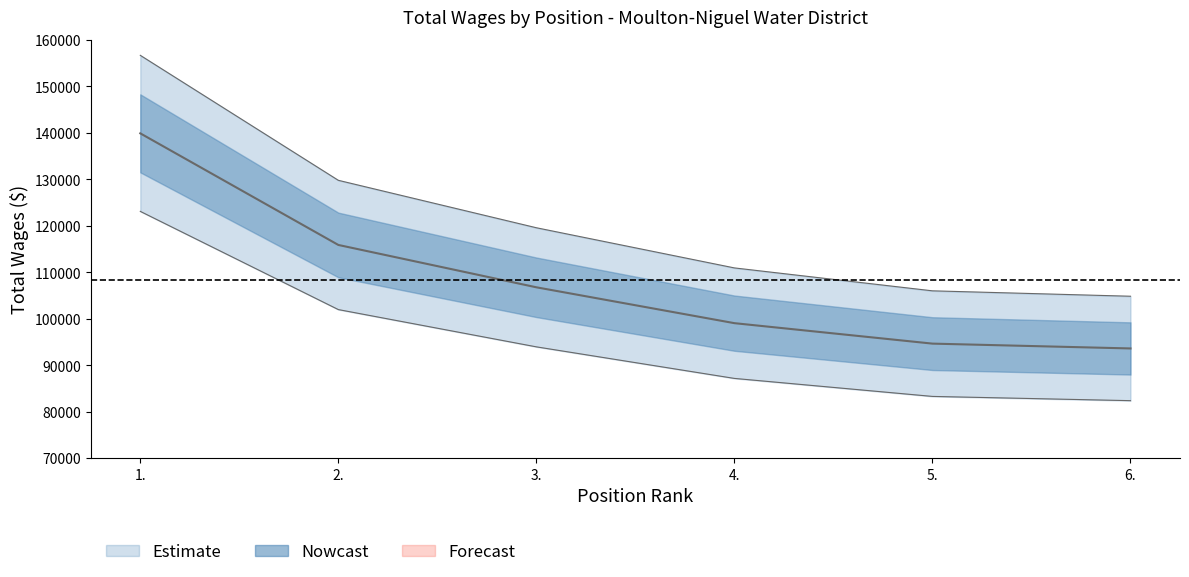

True or false: the data shows 123234 at 5..

False